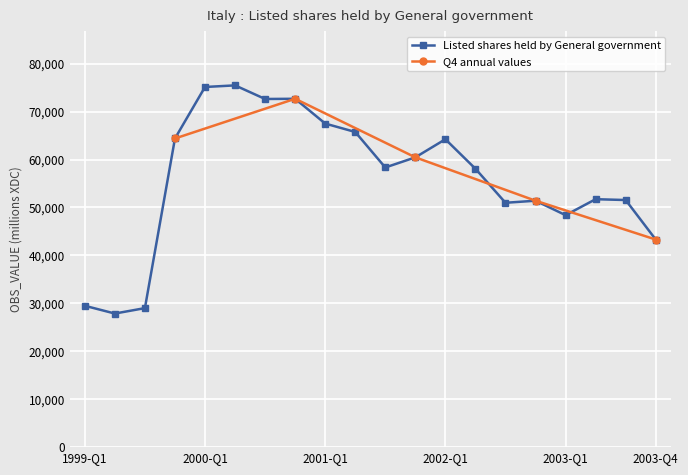

List the labels in order of value, largest first.

2000-Q2, 2000-Q1, 2000-Q4, 2000-Q3, 2001-Q1, 2001-Q2, 1999-Q4, 2002-Q1, 2001-Q4, 2001-Q3, 2002-Q2, 2003-Q2, 2003-Q3, 2002-Q4, 2002-Q3, 2003-Q1, 2003-Q4, 1999-Q1, 1999-Q3, 1999-Q2